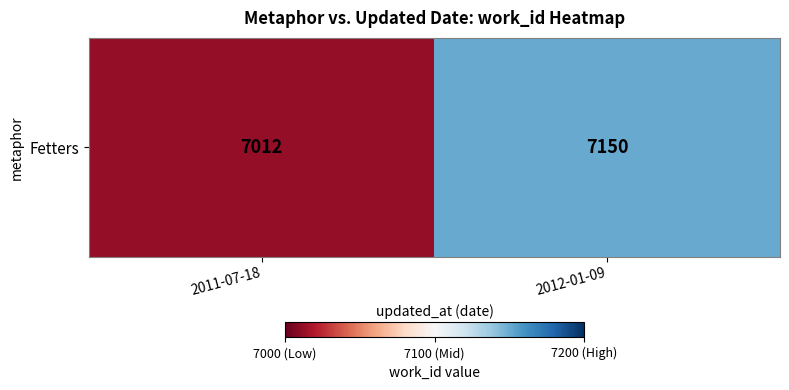

The chart shows a value of 7150 at 2012-01-09. True or false?

True